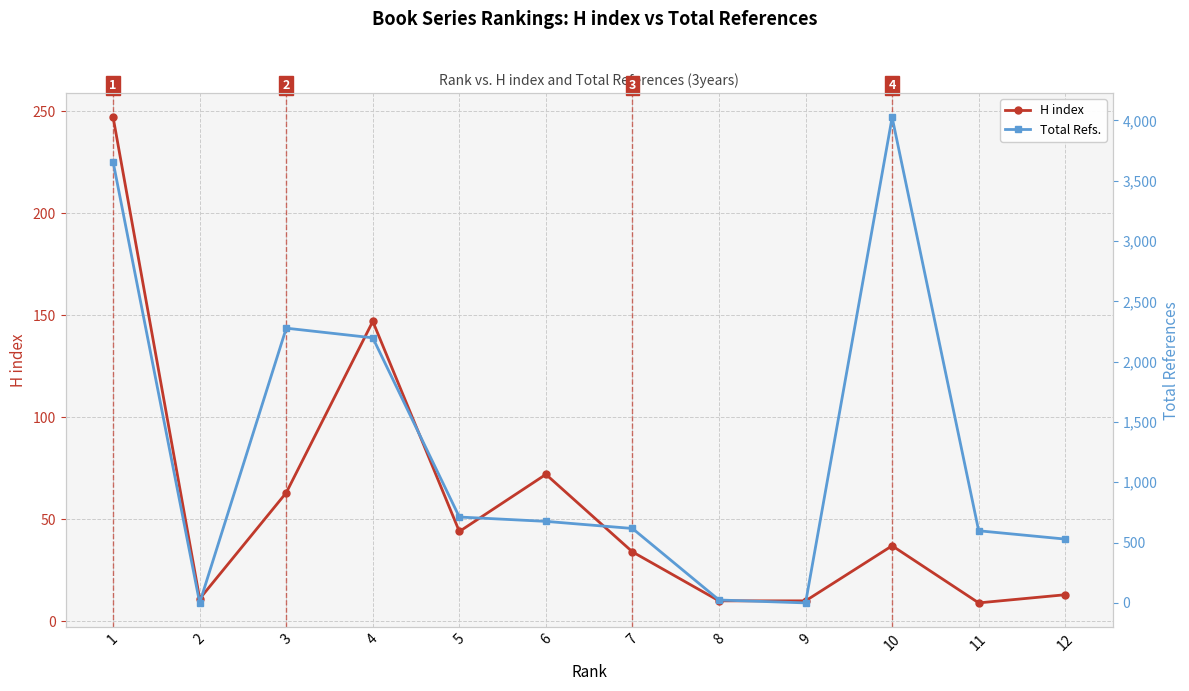

True or false: Total Refs. has more than 2 interior local peaks.

False